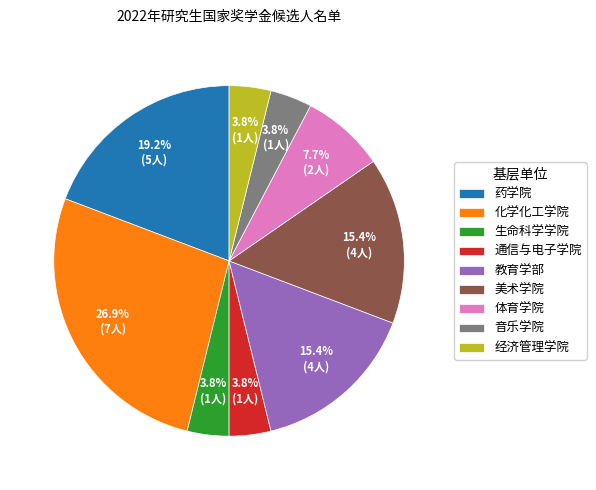

Which category has the biggest portion of the pie?

化学化工学院